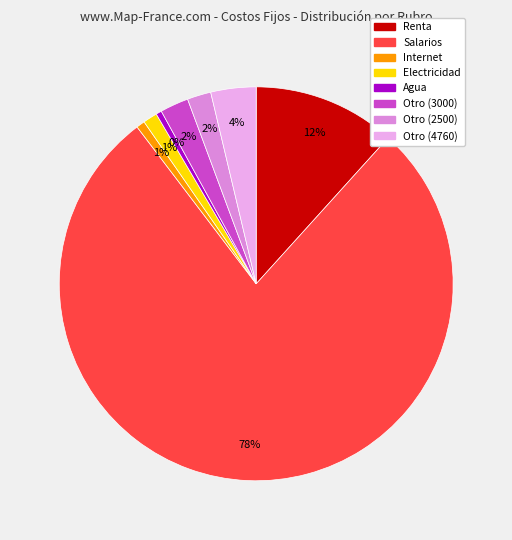

Is the sum of Electricidad and Internet greater than half?

No